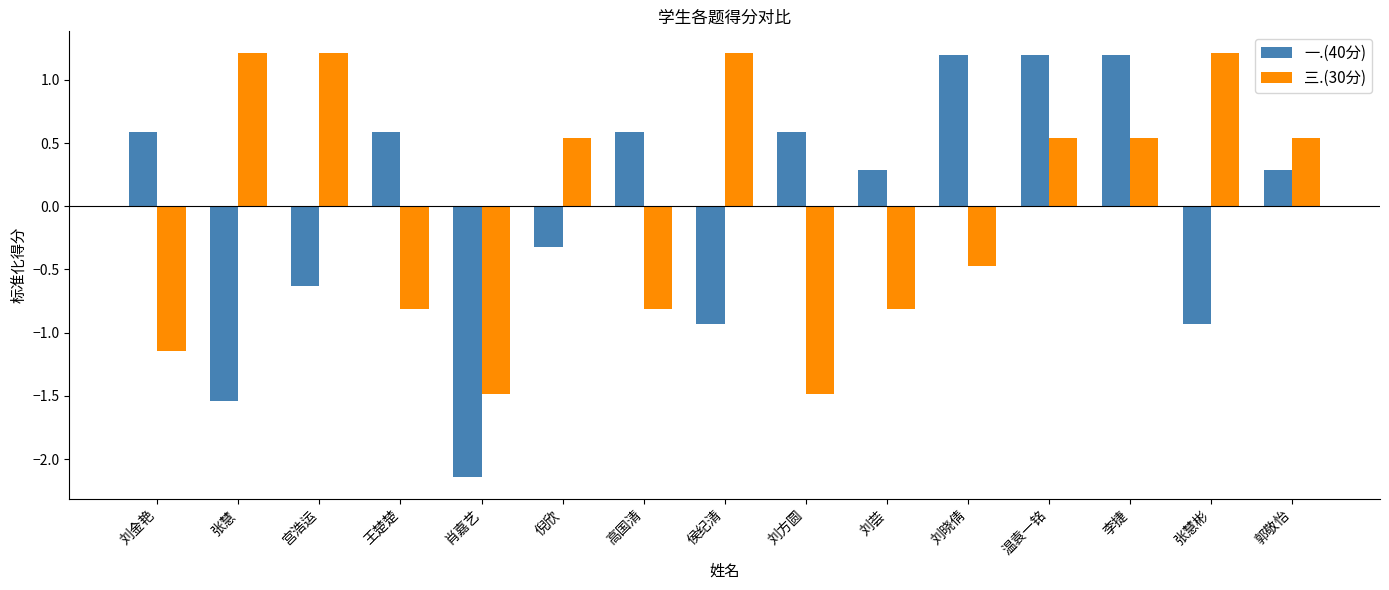

Between 张慧 and 刘方圆, which series saw the biggest shift?

三.(30分)